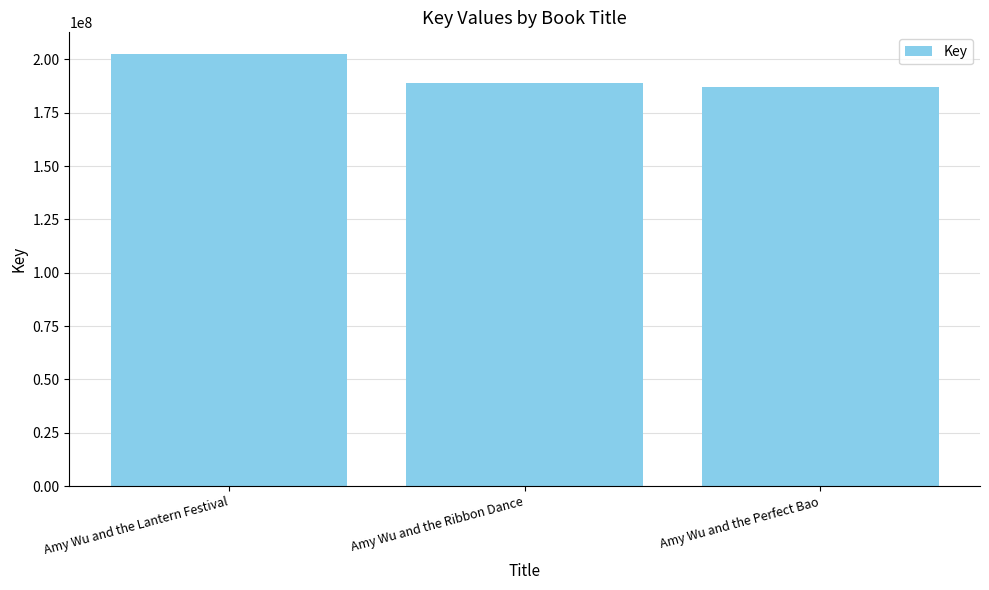

What is the label of the 1st bar from the left?

Amy Wu and the Lantern Festival